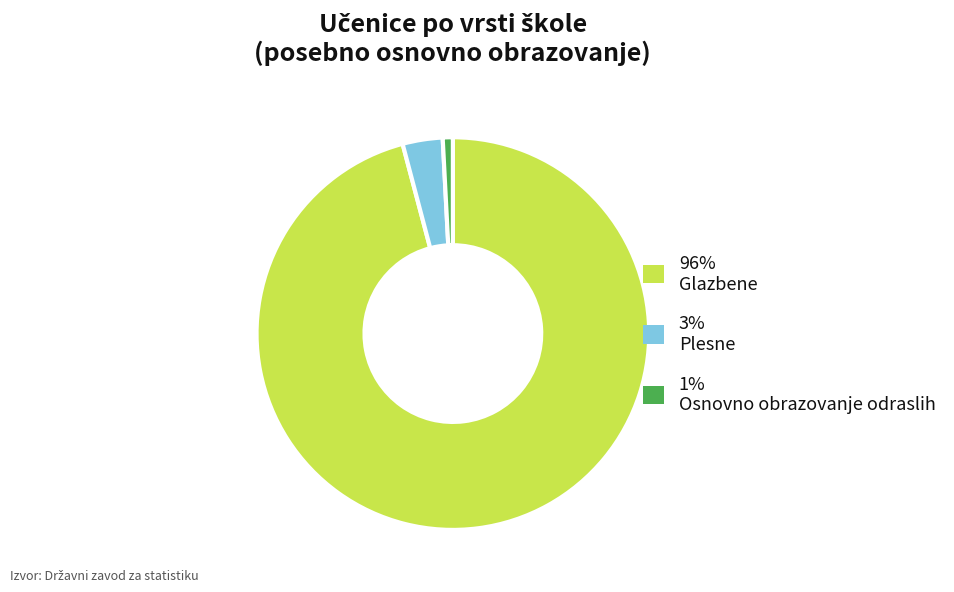

Rank the categories by value from highest to lowest.

96% Glazbene, 3% Plesne, 1% Osnovno obrazovanje odraslih